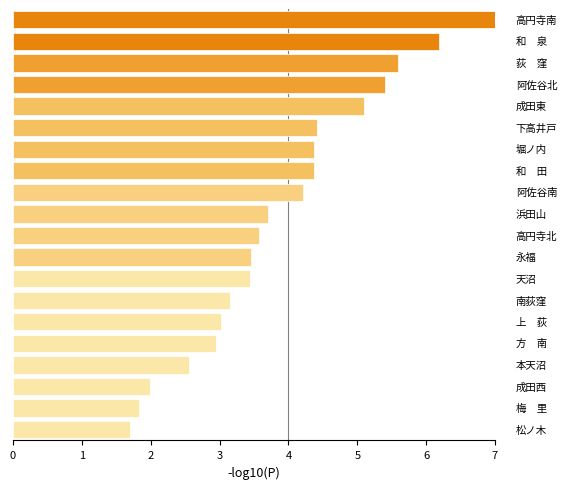

What is the difference between the maximum and minimum values?

5.3